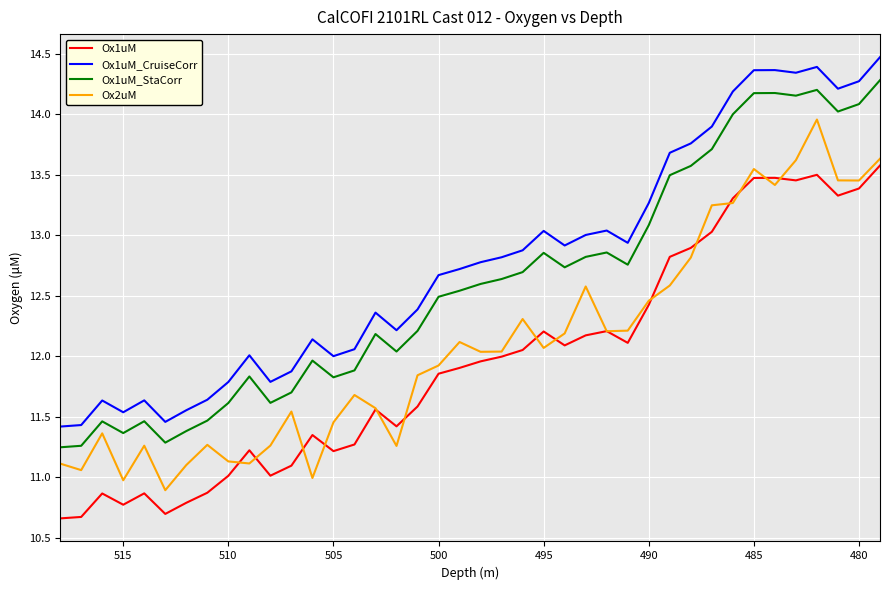

What is the maximum value for Ox1uM_CruiseCorr?

14.5